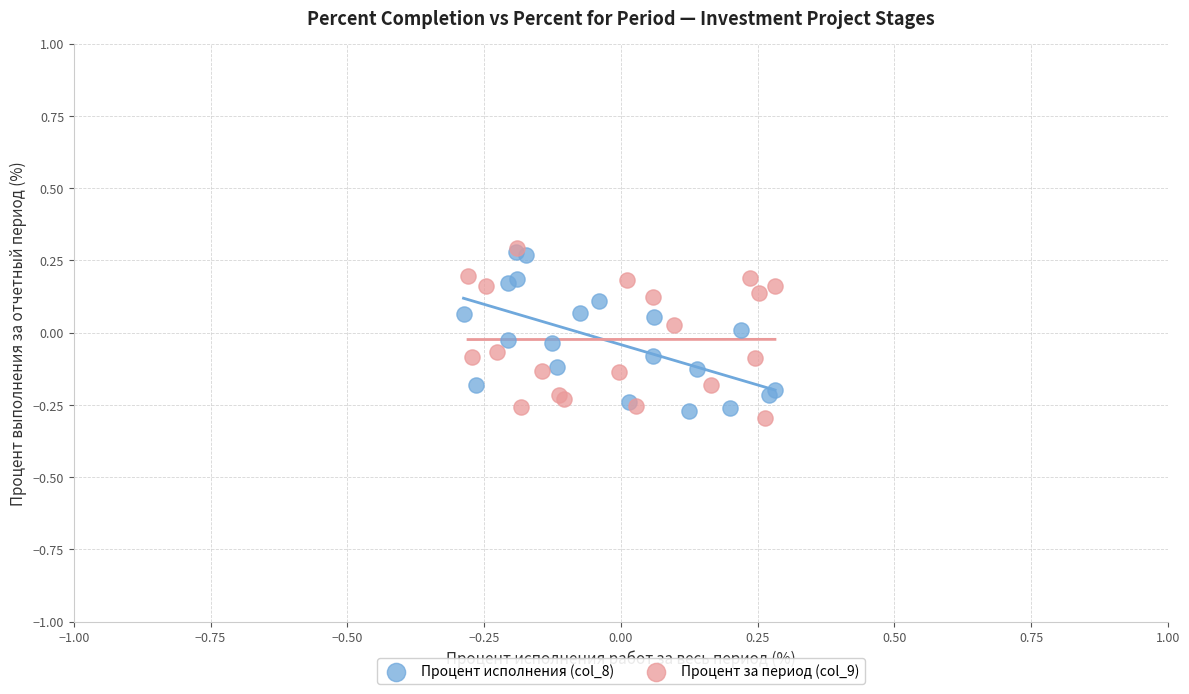

What are all the series names shown in the legend?

Процент исполнения (col_8), Процент за период (col_9)